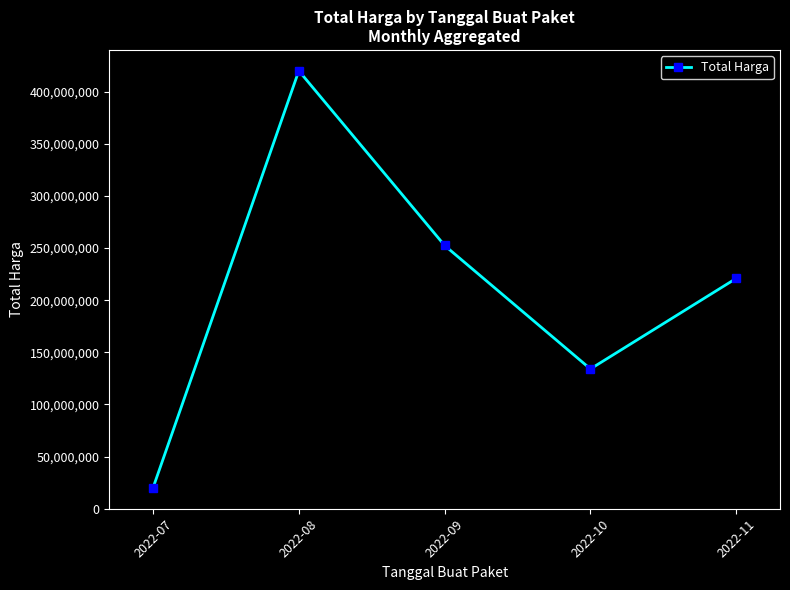

Which label corresponds to the largest value in the chart?

2022-08